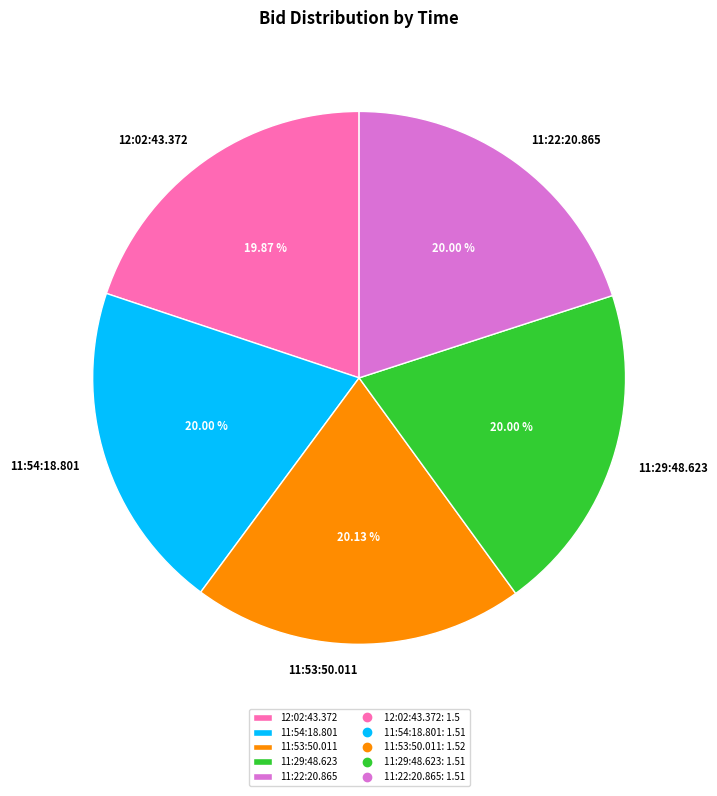

Approximately how many times larger is the value at 11:29:48.623 compared to 12:02:43.372?

1.0